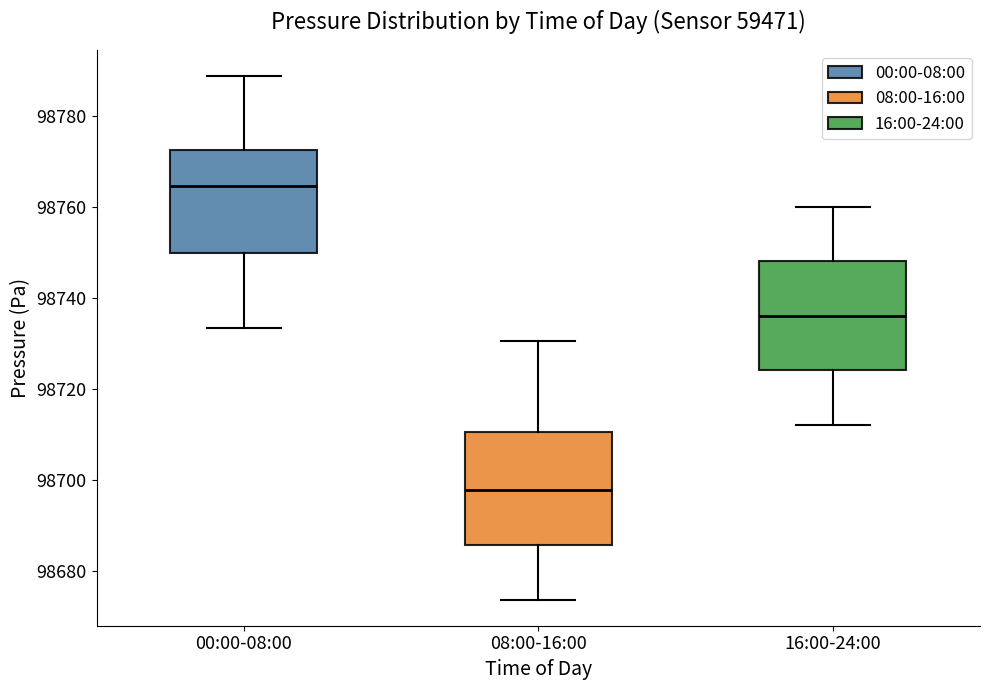

Reading left to right, transcribe this box plot: for each box, give where its median line is, the range the box spans, and where its two whiskers end, as read against the y-axis. The values are not printed on the chart, so give them approximately, as read against the axis.

00:00-08:00: median 98764, box 98750 to 98772, whiskers 98734 to 98788
08:00-16:00: median 98698, box 98686 to 98710, whiskers 98674 to 98730
16:00-24:00: median 98736, box 98724 to 98748, whiskers 98712 to 98760